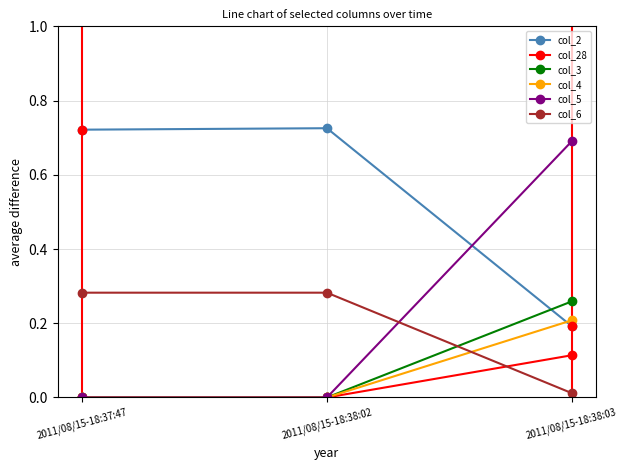

What is the label of the 2nd point from the right?

2011/08/15-18:38:02